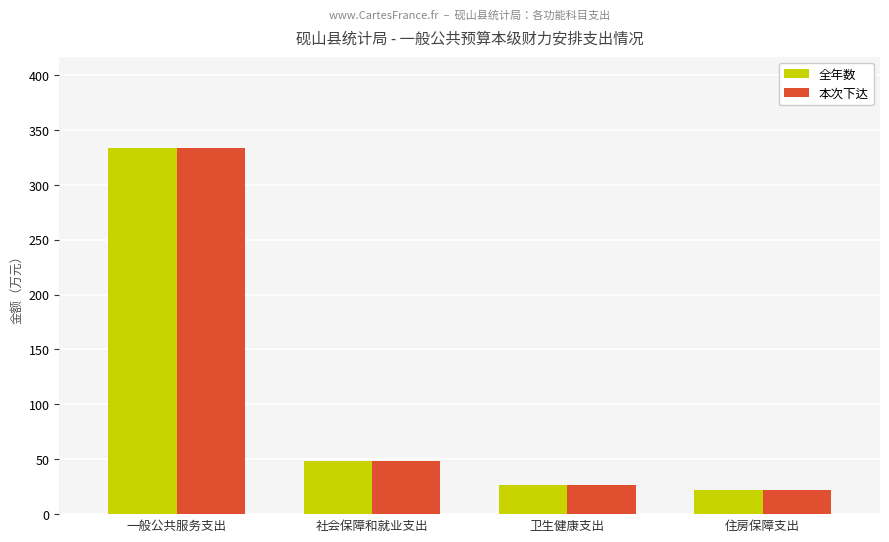

What is the label of the 2nd bar from the left?

社会保障和就业支出